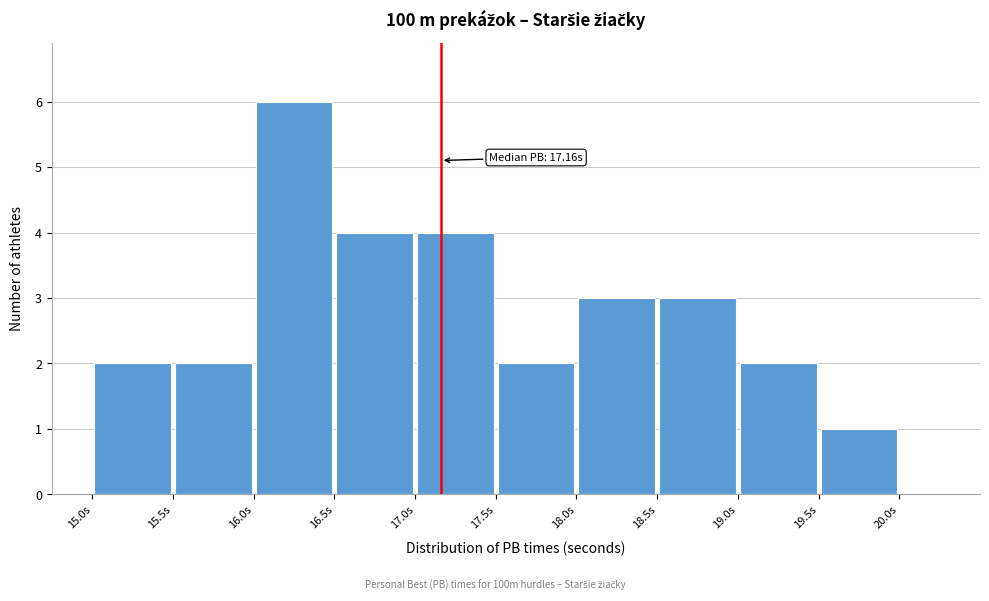

Over which range of the x-axis is the bar tallest?

16.0 to 16.5